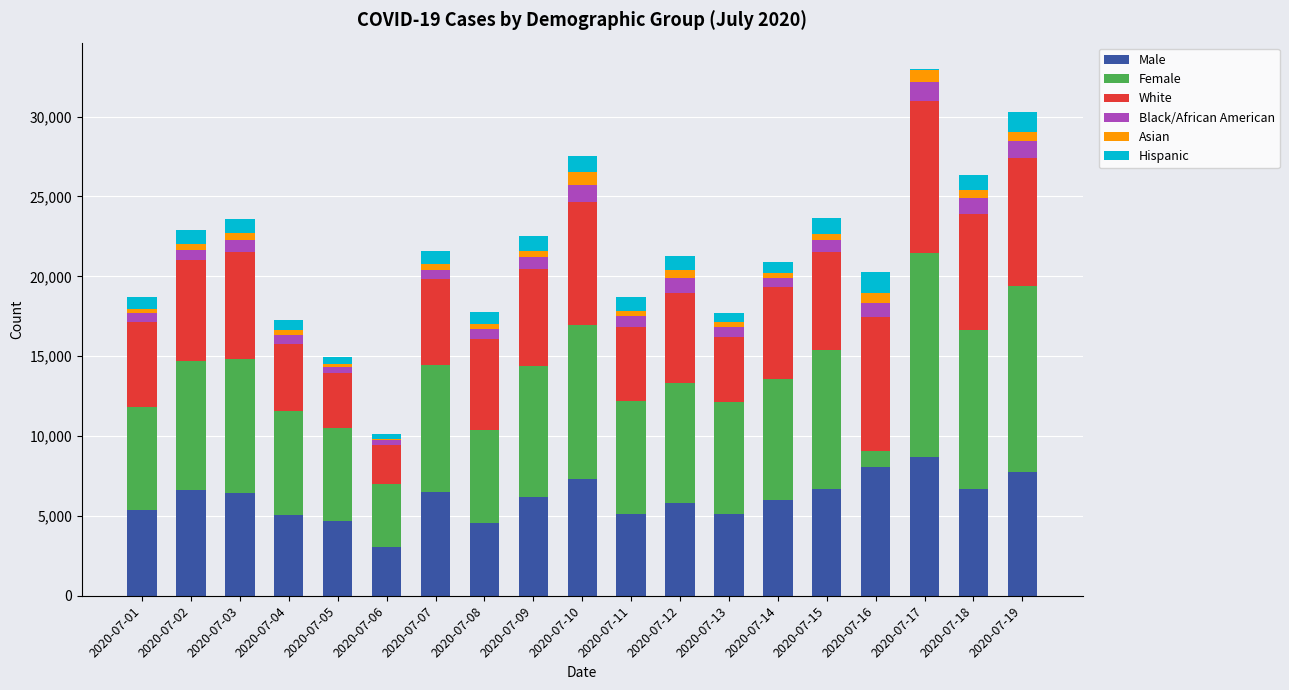

What is the highest value of the Male series?

8692